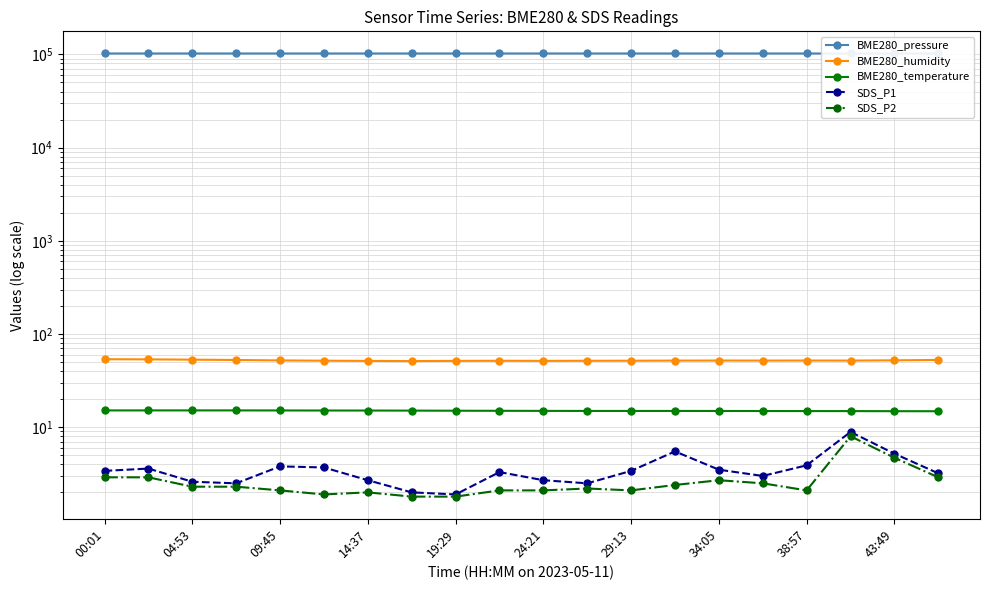

What is the difference between the maximum and minimum values in the BME280_pressure series?

11.3